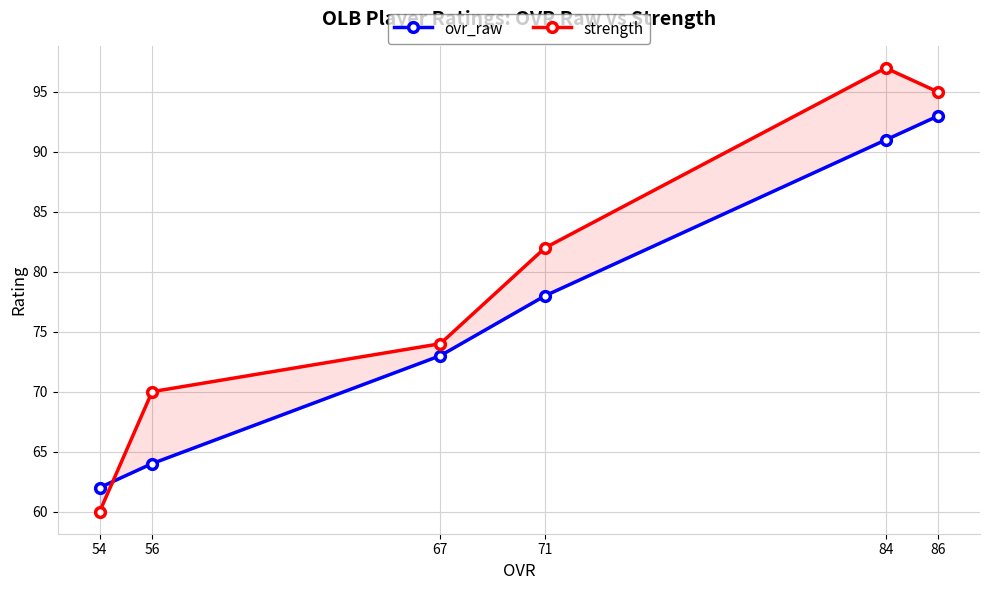

How many values in the strength series are below 82?

3